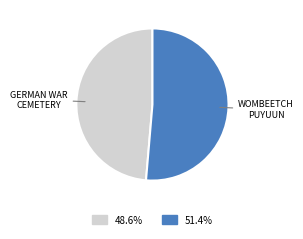

Is there any slice that represents more than half of the pie?

Yes